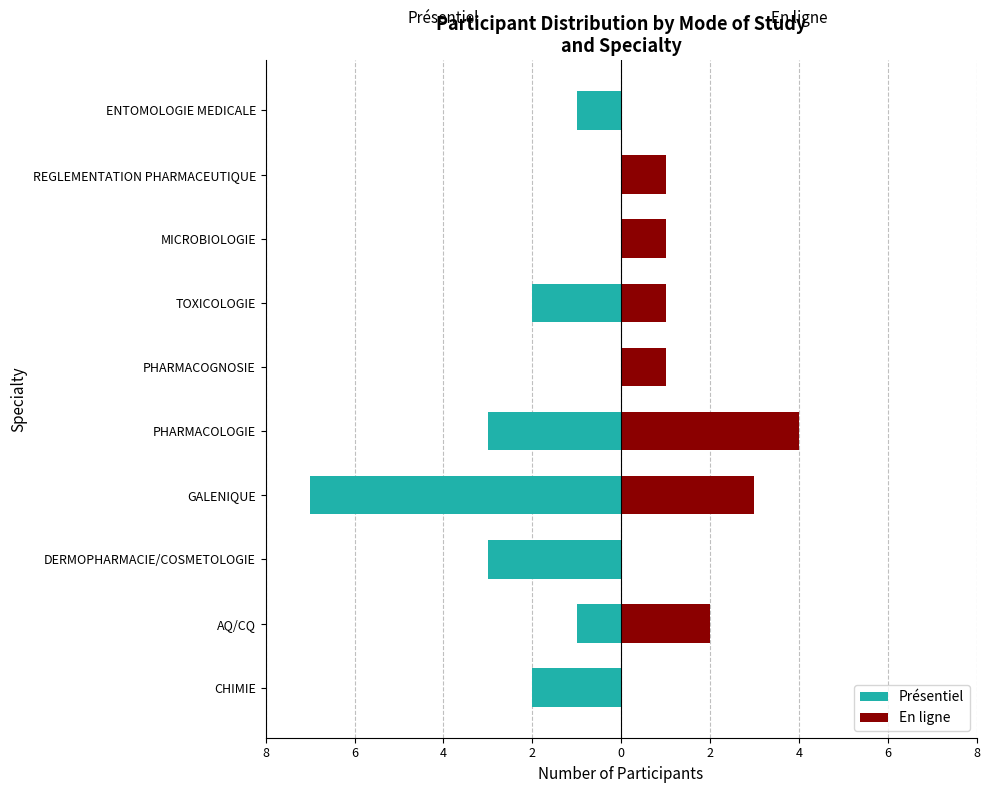

What is the value of the Présentiel bar at the 4th from the left?

-7